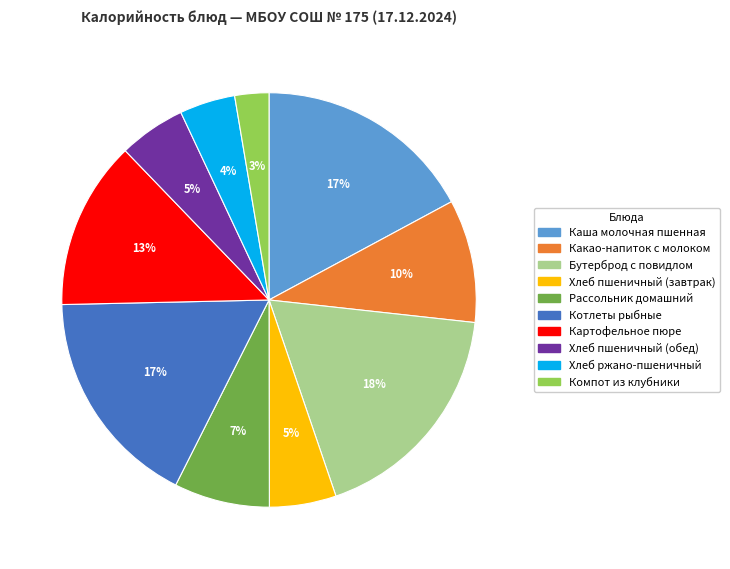

How many slices are in this pie chart?

10